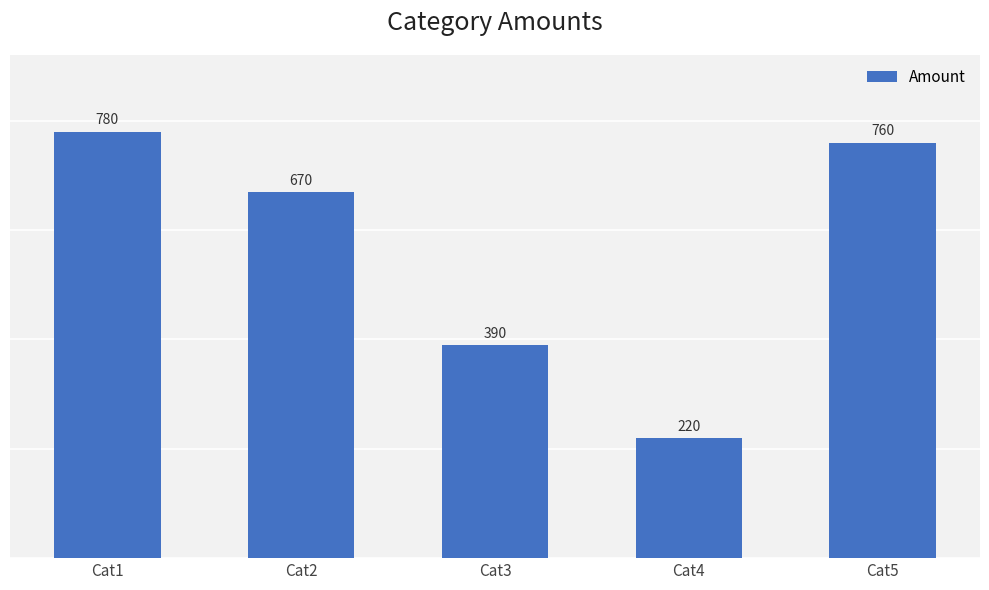

Between Cat2 and Cat1, which is larger?

Cat1